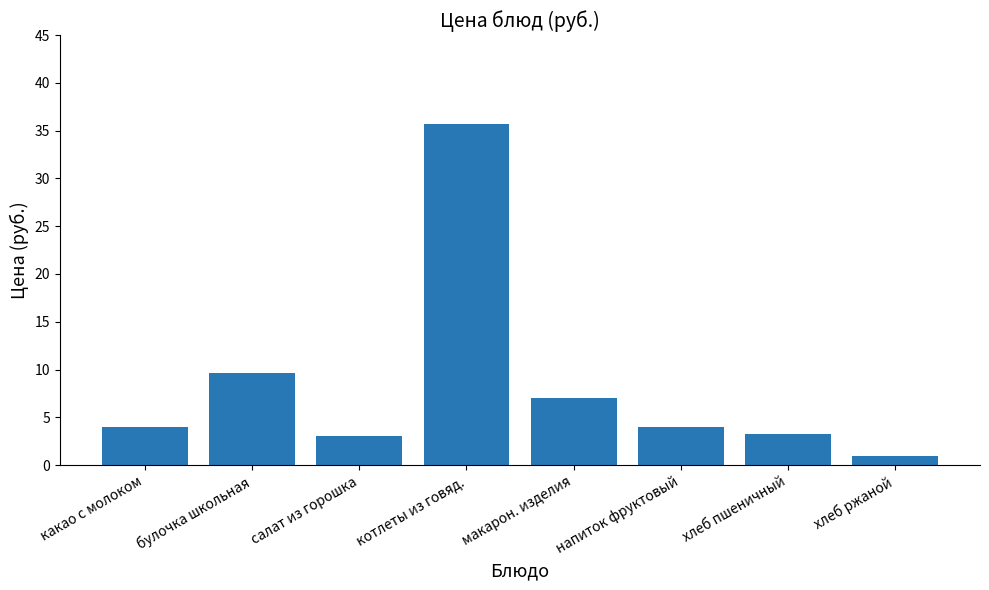

The value at котлеты из говяд. is 35.7. True or false?

True